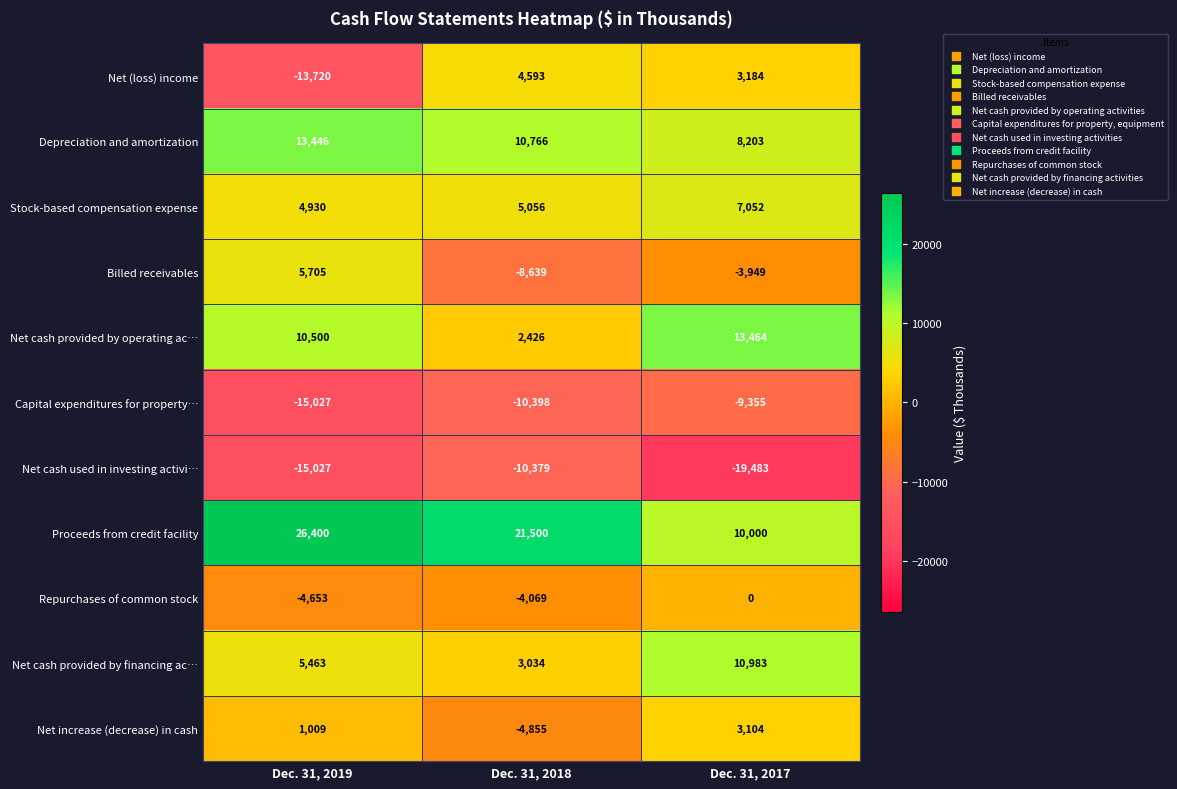

What is the difference between the Proceeds from credit facility values at Dec. 31, 2017 and Dec. 31, 2018?

11500